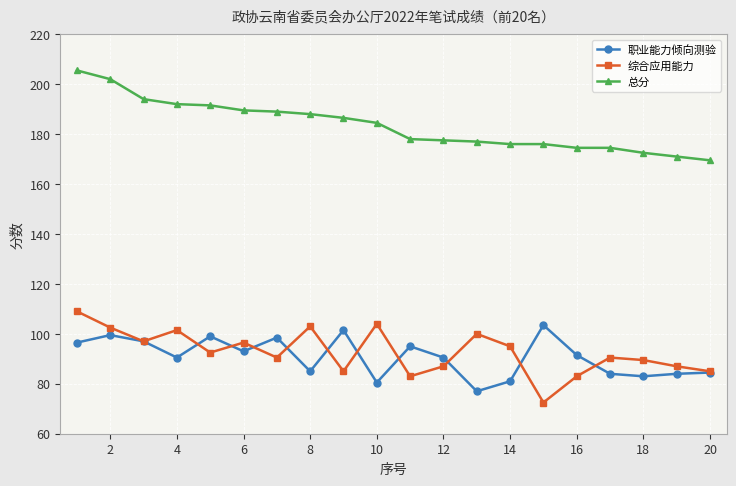

List the series in order of their peak value, lowest first.

职业能力倾向测验, 综合应用能力, 总分